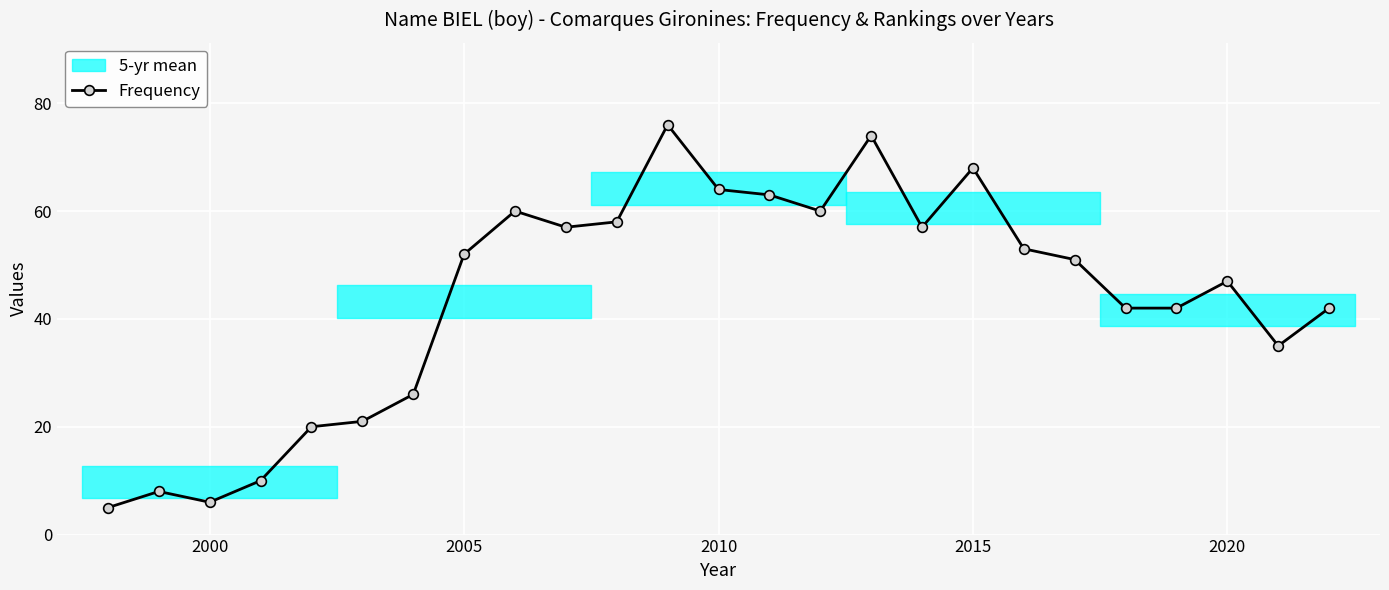

What is the difference between the second highest and second lowest values?

68